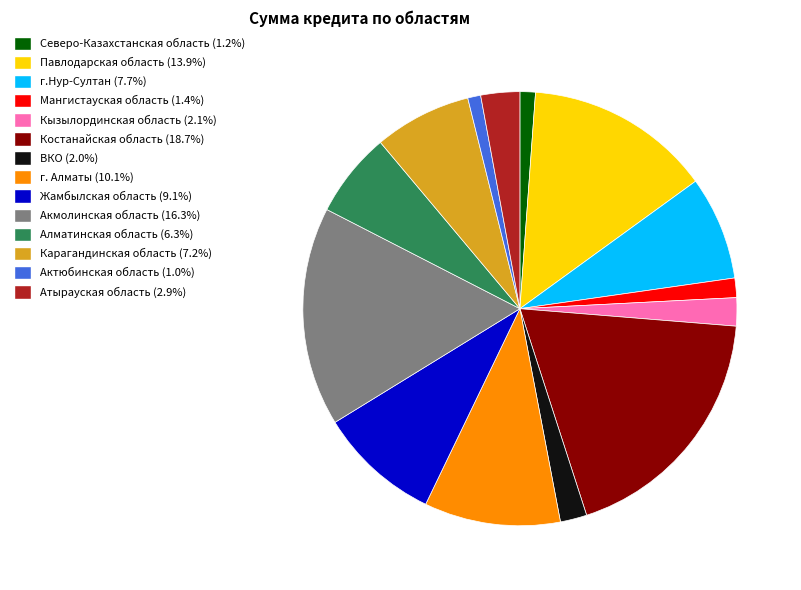

Is the sum of Акмолинская область (16.3%) and г.Нур-Султан (7.7%) greater than half?

No